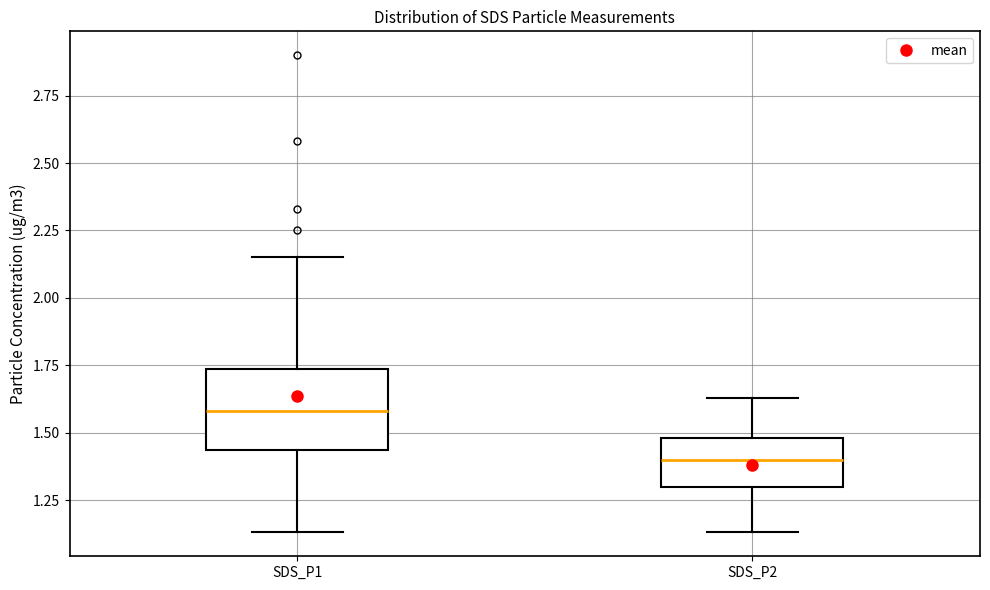

Reading left to right, transcribe this box plot: for each box, give where its median line is, the range the box spans, and where its two whiskers end, as read against the y-axis. The values are not printed on the chart, so give them approximately, as read against the axis.

SDS_P1: median 1.60, box 1.45 to 1.75, whiskers 1.15 to 2.15
SDS_P2: median 1.40, box 1.30 to 1.50, whiskers 1.15 to 1.65